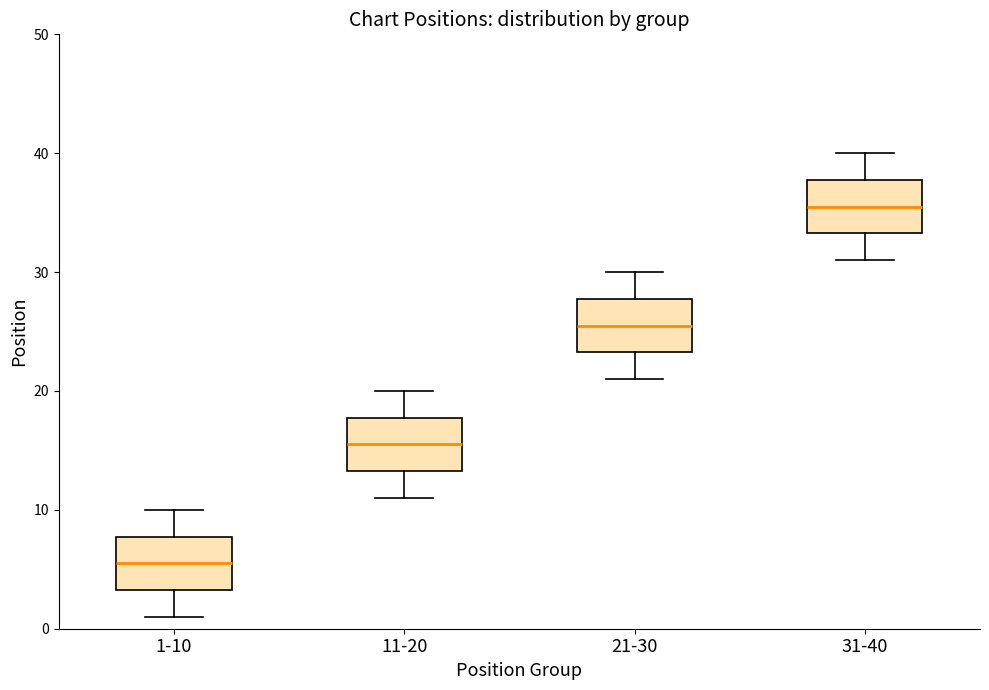

Where does the median line of the box for 21-30 sit on the y-axis? The values are not printed on the chart, so give them approximately, as read against the axis.

26